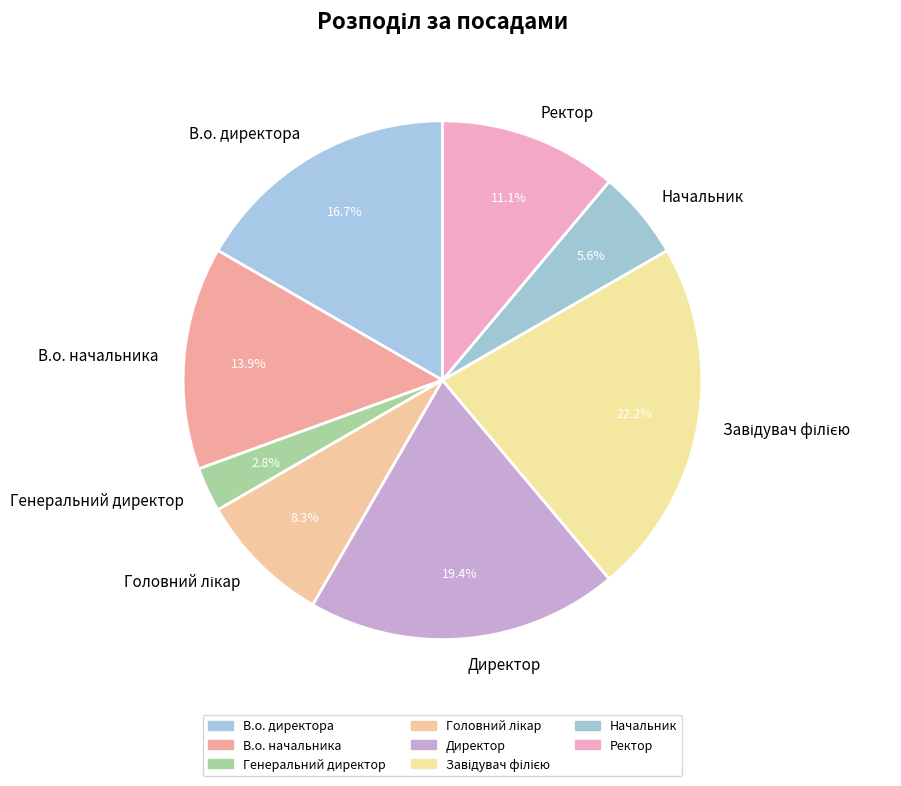

What is the ratio of the value at Ректор to the value at Генеральний директор?

4.0